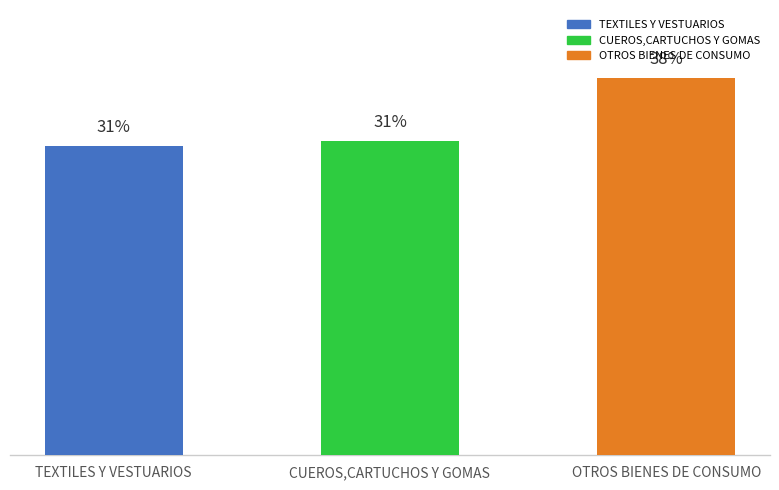

At which category does the chart reach its minimum across all series?

TEXTILES Y VESTUARIOS